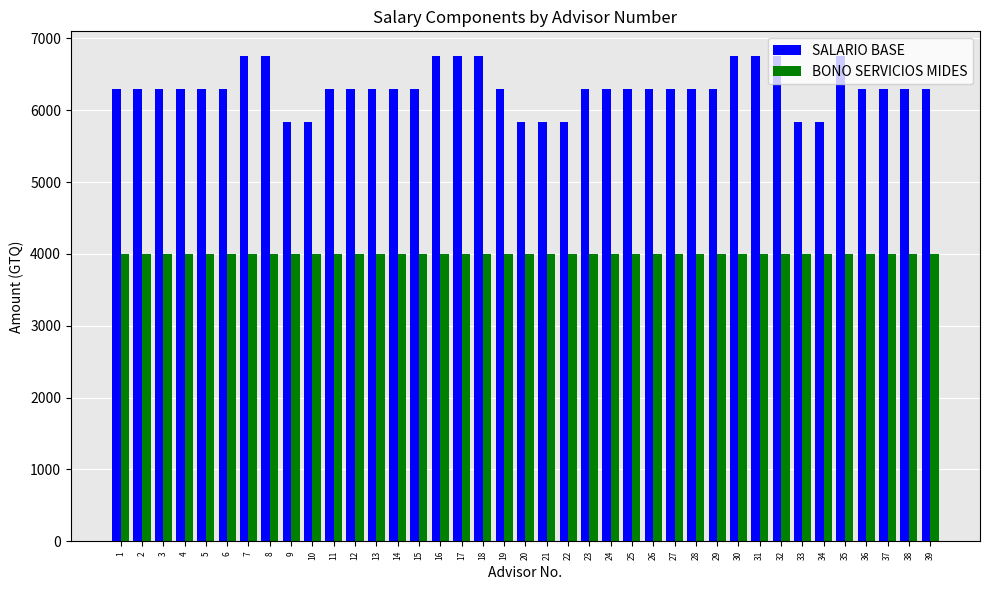

What are all the series names shown in the legend?

SALARIO BASE, BONO SERVICIOS MIDES